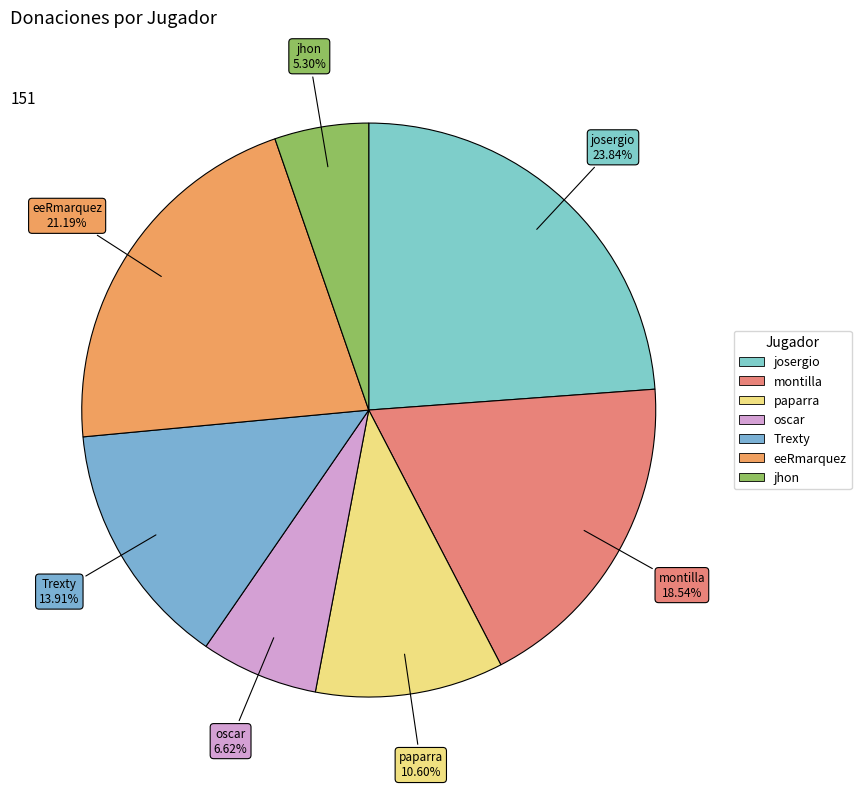

Does oscar account for over 50% of the chart?

No